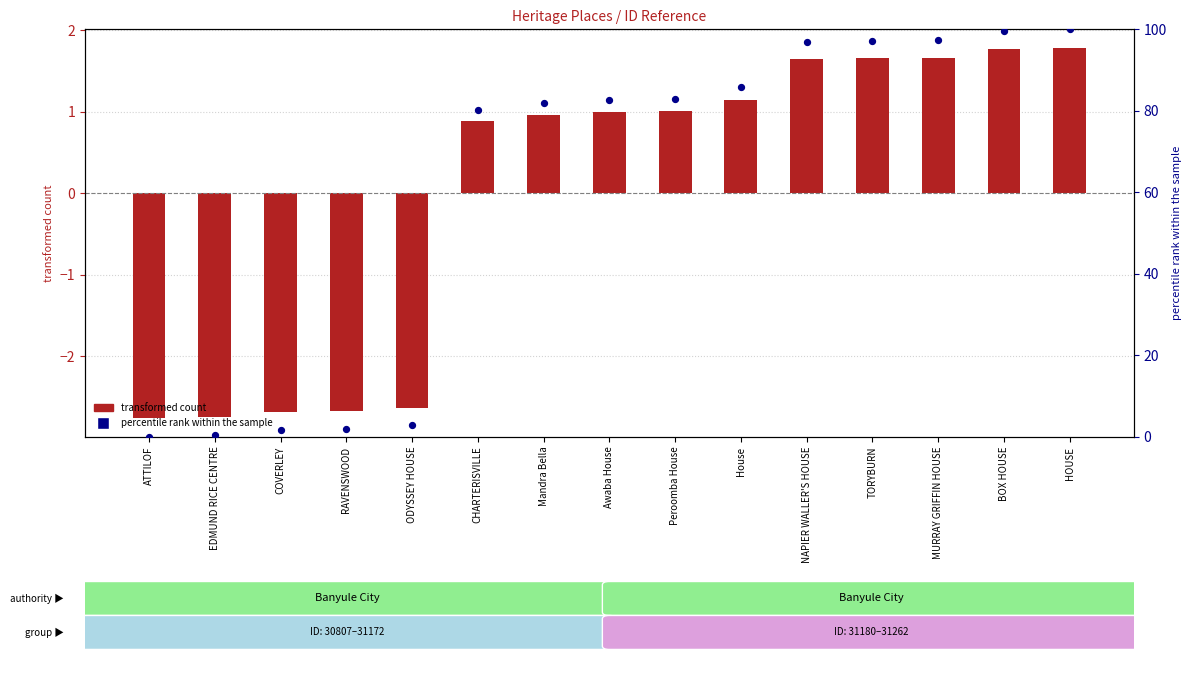

Which series reaches the minimum Y coordinate?

transformed count